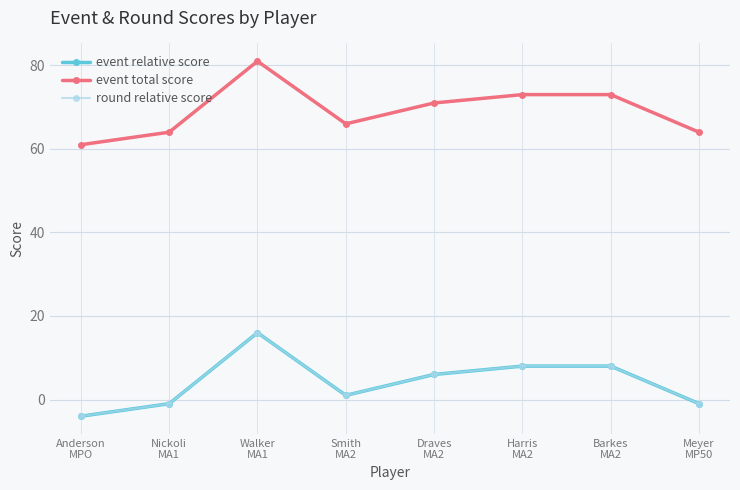

Between Meyer
MP50 and Barkes
MA2, which is larger?

Barkes
MA2